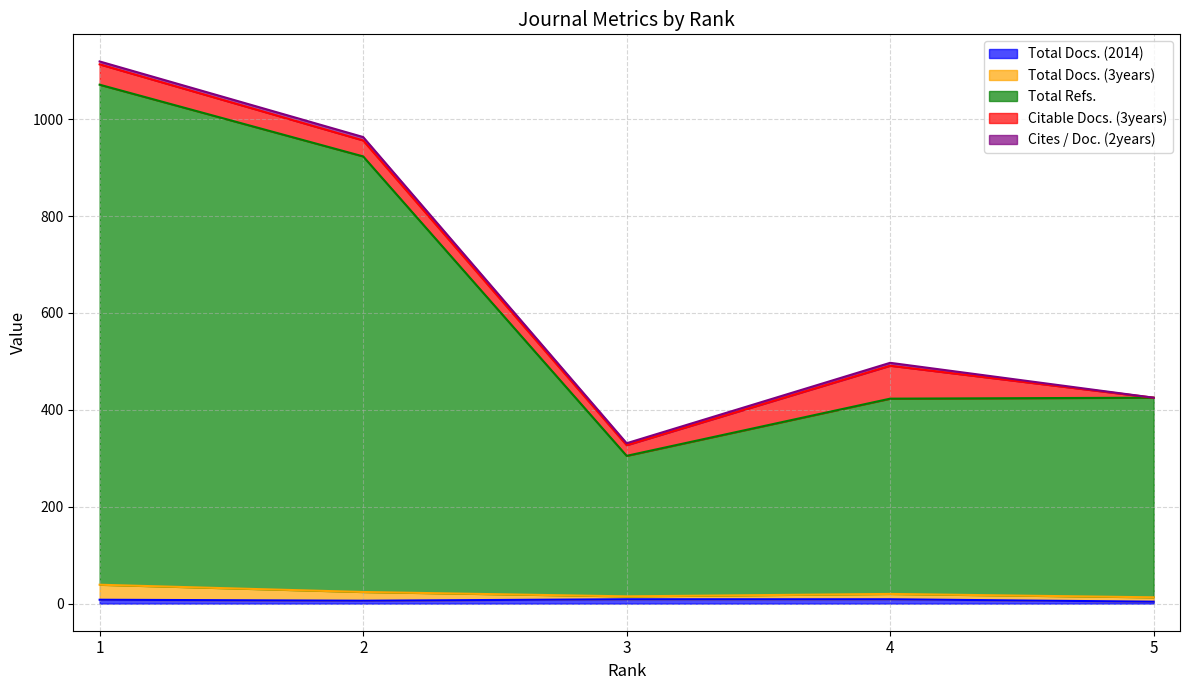

Which series has the largest range (max minus min)?

Total Refs.